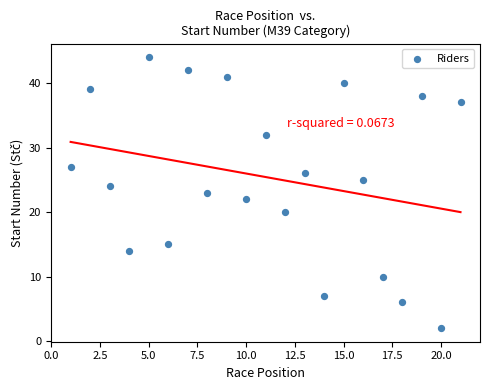

What is the range of X values (max minus min)?

20